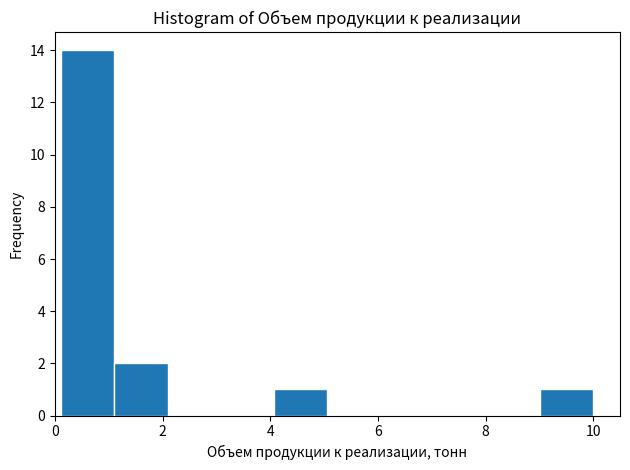

Reading left to right, list every bar in this chart as the range it spans on the x-axis followed by its height. Neither the bar edges nor the heights are printed on the chart, so give them approximately, as read against the axes.

0.2 to 1.2: 14
1.2 to 2.0: 2
2.0 to 3.0: 0
3.0 to 4.0: 0
4.0 to 5.0: 1
5.0 to 6.0: 0
6.0 to 7.0: 0
7.0 to 8.0: 0
8.0 to 9.0: 0
9.0 to 10.0: 1